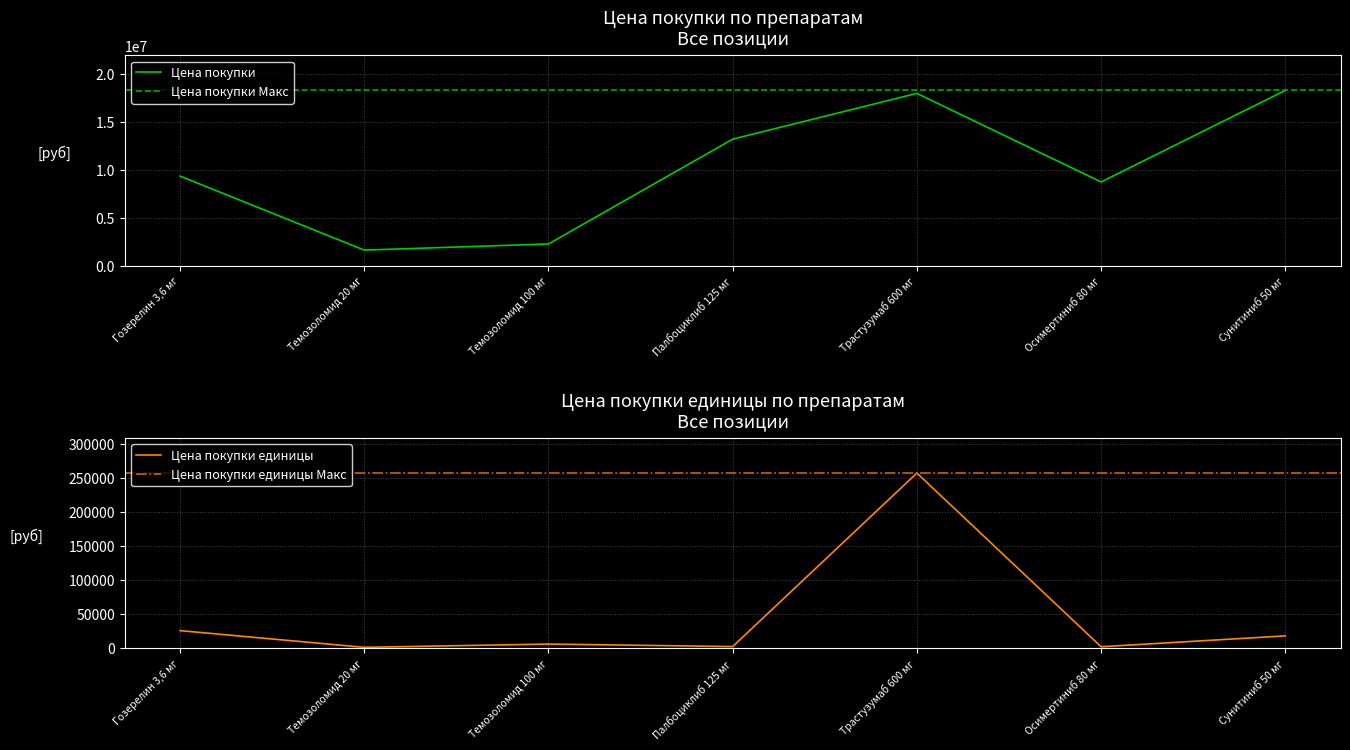

What is the label of the 2nd point from the left?

Темозоломид 20 мг